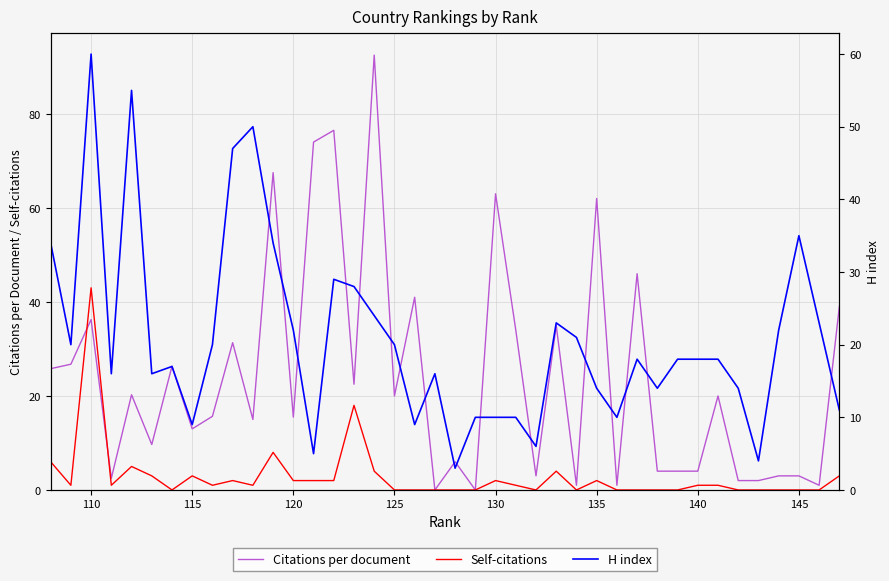

How many values in the Citations per document series are below 20?

20